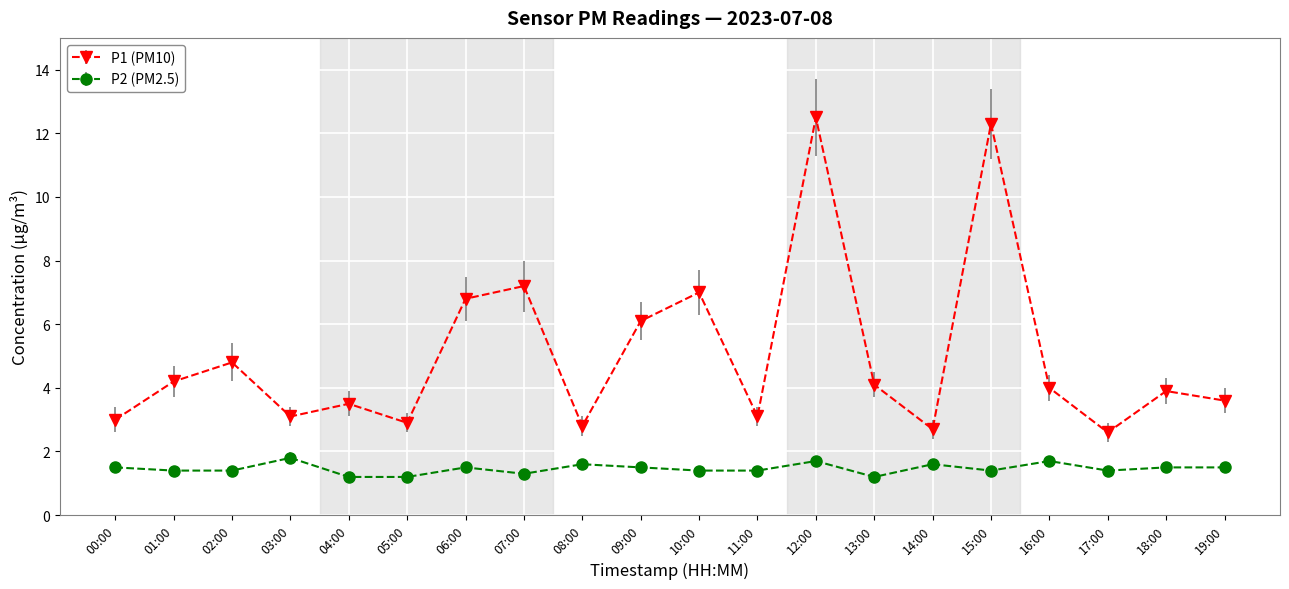

What is the sum of the P2 (PM2.5) values at 14:00 and 06:00?

3.1